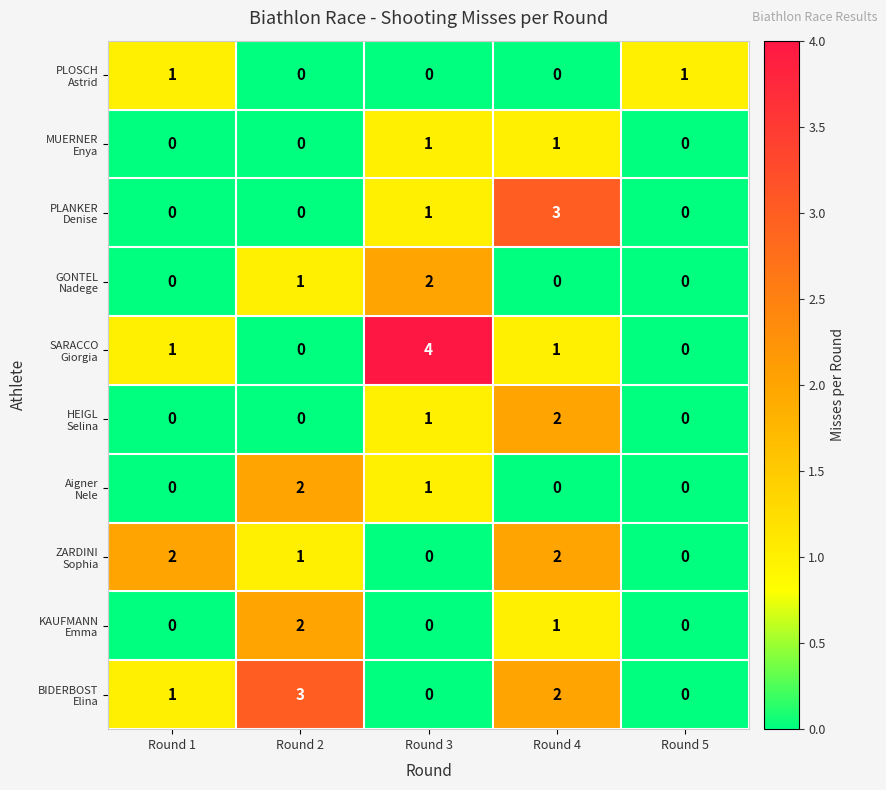

What is the spread (max minus min) of values at Round 3?

4